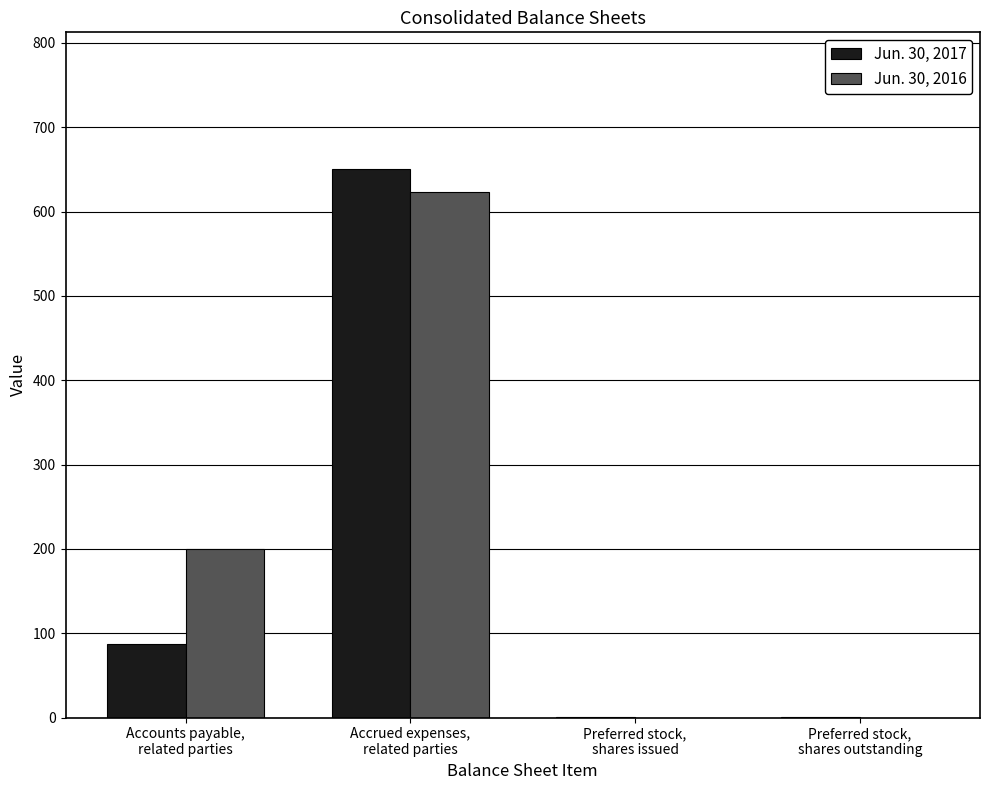

What is the highest value of the Jun. 30, 2016 series?

623